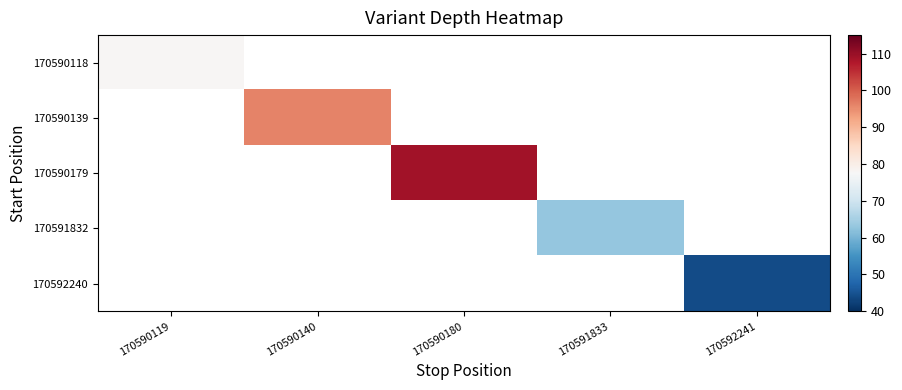

At which label does 170590139 reach its peak?

170590119